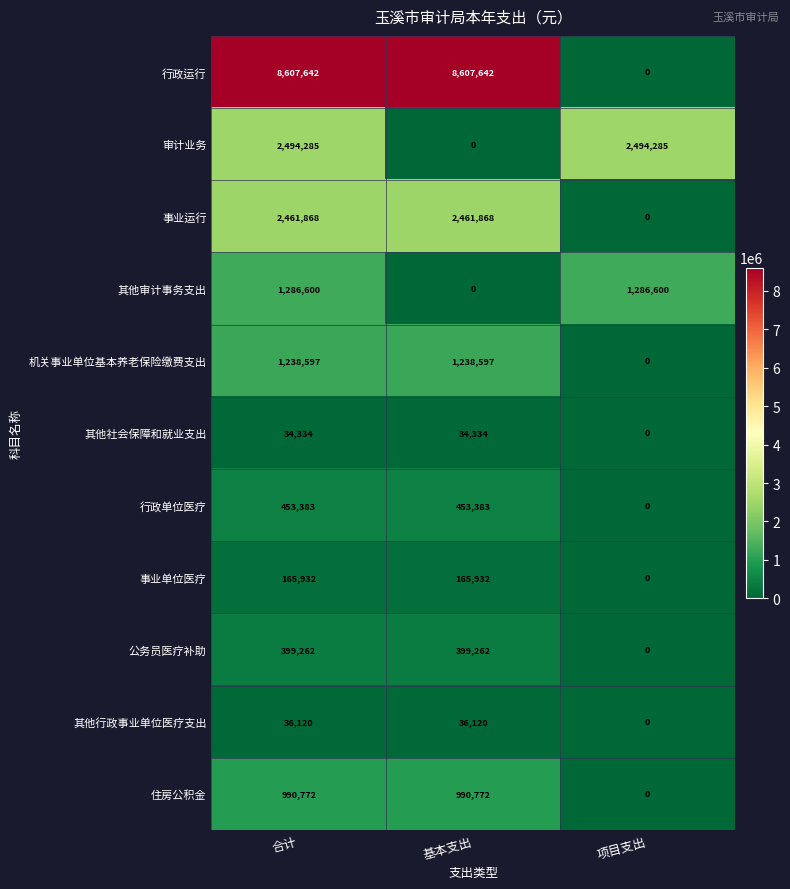

At which label does 行政运行 reach its minimum?

项目支出